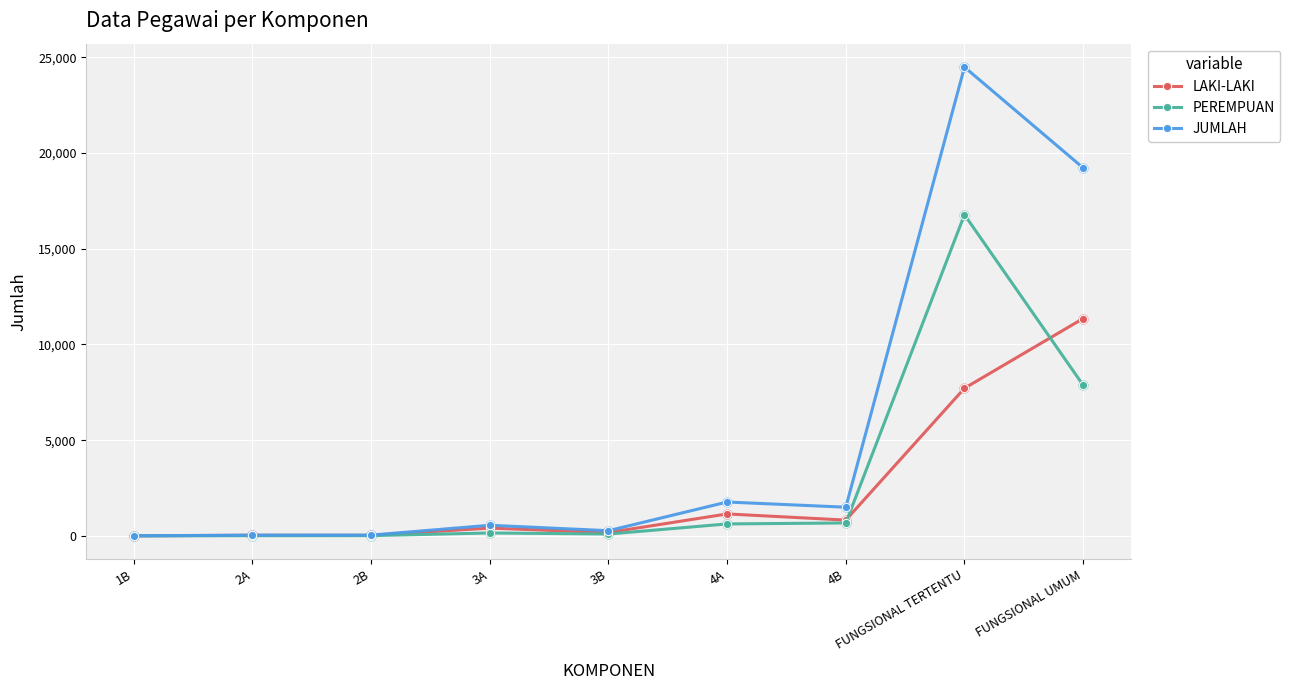

What is the total value across all series at 1B?

4